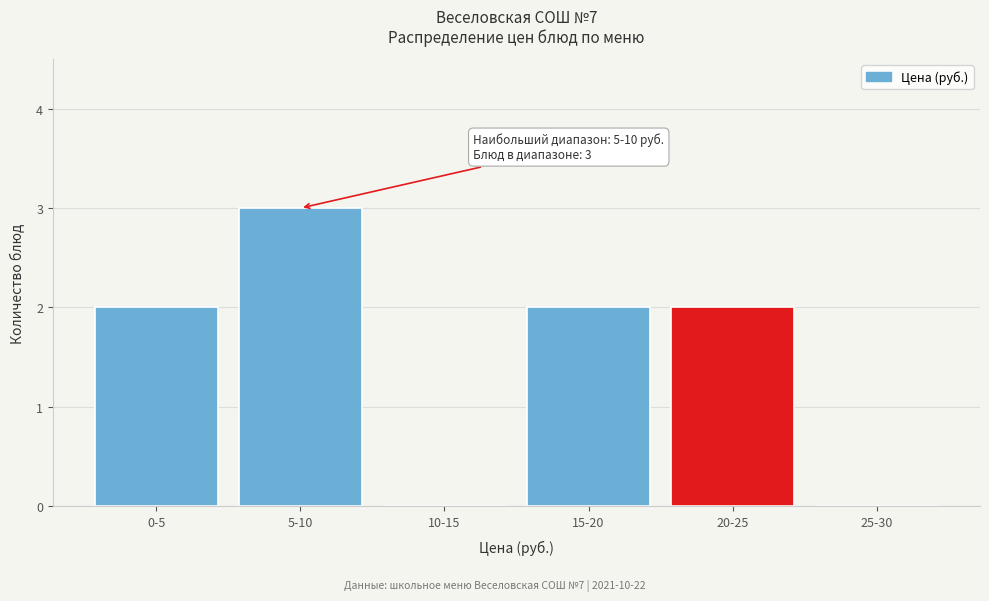

Reading left to right, what are all the values shown in this chart?

0-5=2	5-10=3	10-15=0	15-20=2	20-25=2	25-30=0